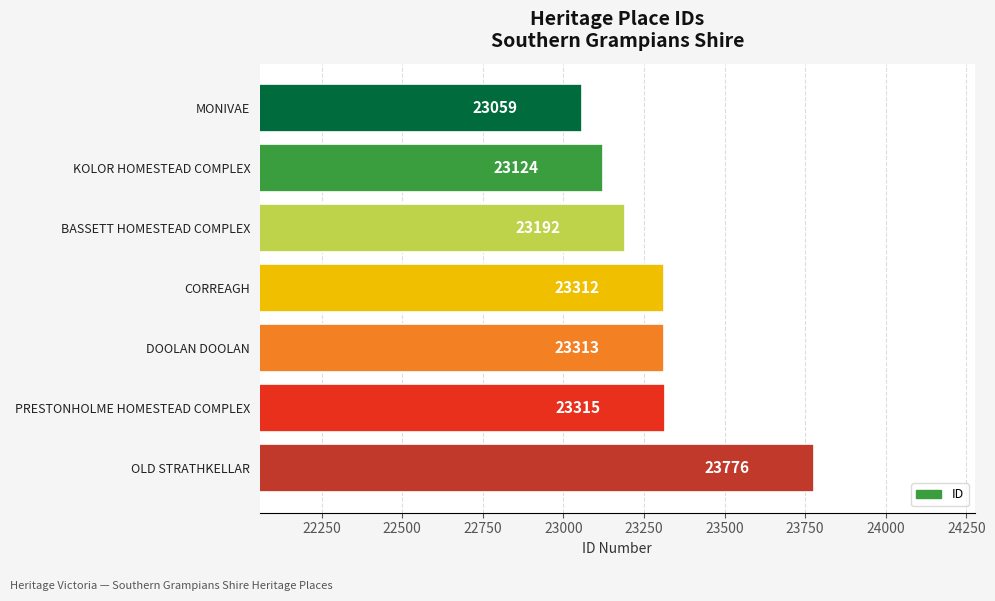

Reading top to bottom, transcribe all the data shown in this chart.

MONIVAE=23059	KOLOR HOMESTEAD COMPLEX=23124	BASSETT HOMESTEAD COMPLEX=23192	CORREAGH=23312	DOOLAN DOOLAN=23313	PRESTONHOLME HOMESTEAD COMPLEX=23315	OLD STRATHKELLAR=23776